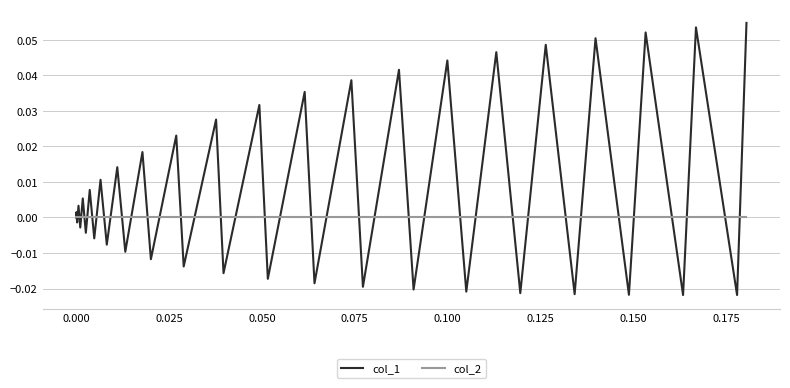

Rank the series by their average value, from highest to lowest.

col_1, col_2